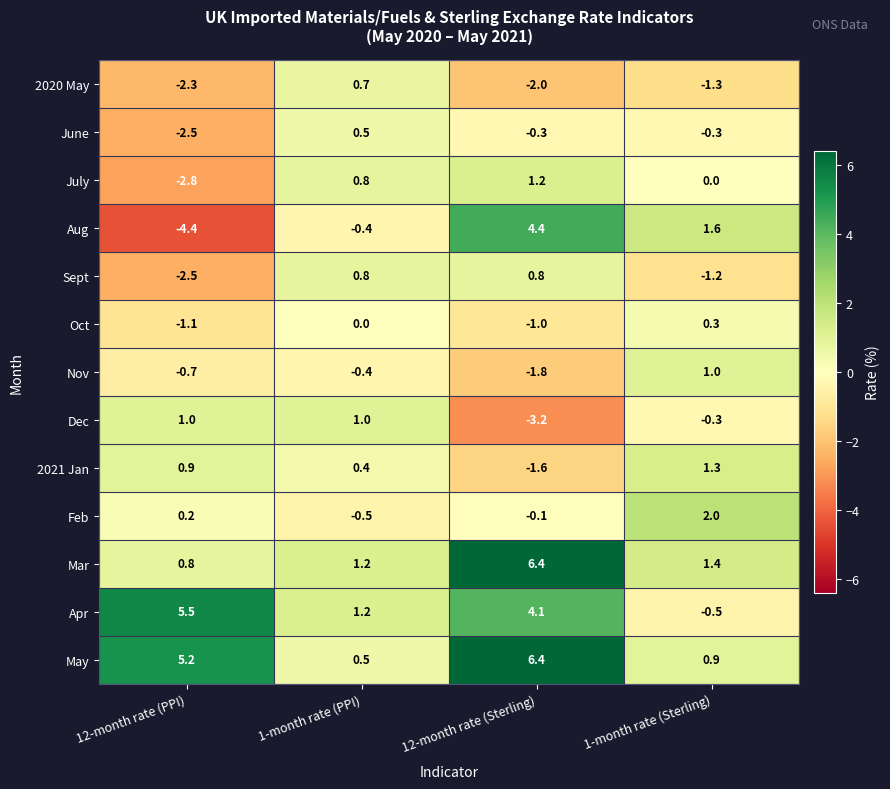

Which label corresponds to the largest value in the chart?

12-month rate (Sterling)